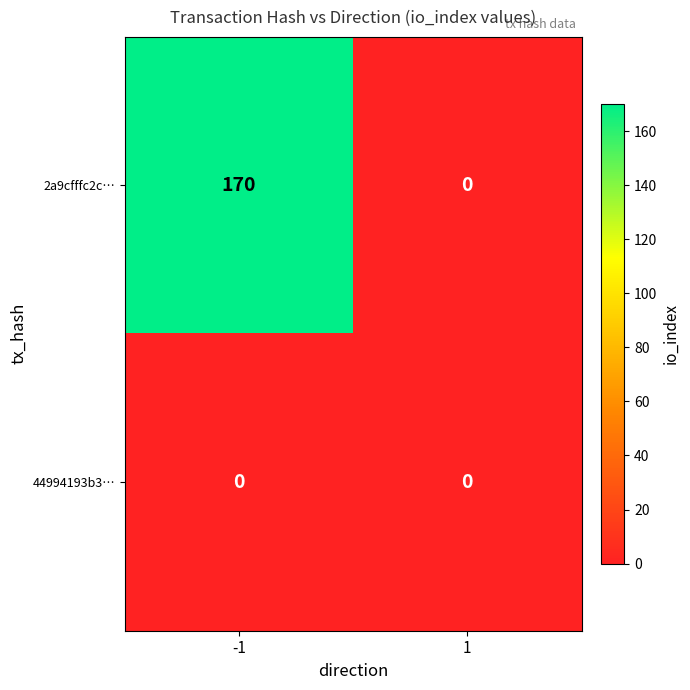

List the series in order of their peak value, highest first.

2a9cfffc2c…, 44994193b3…